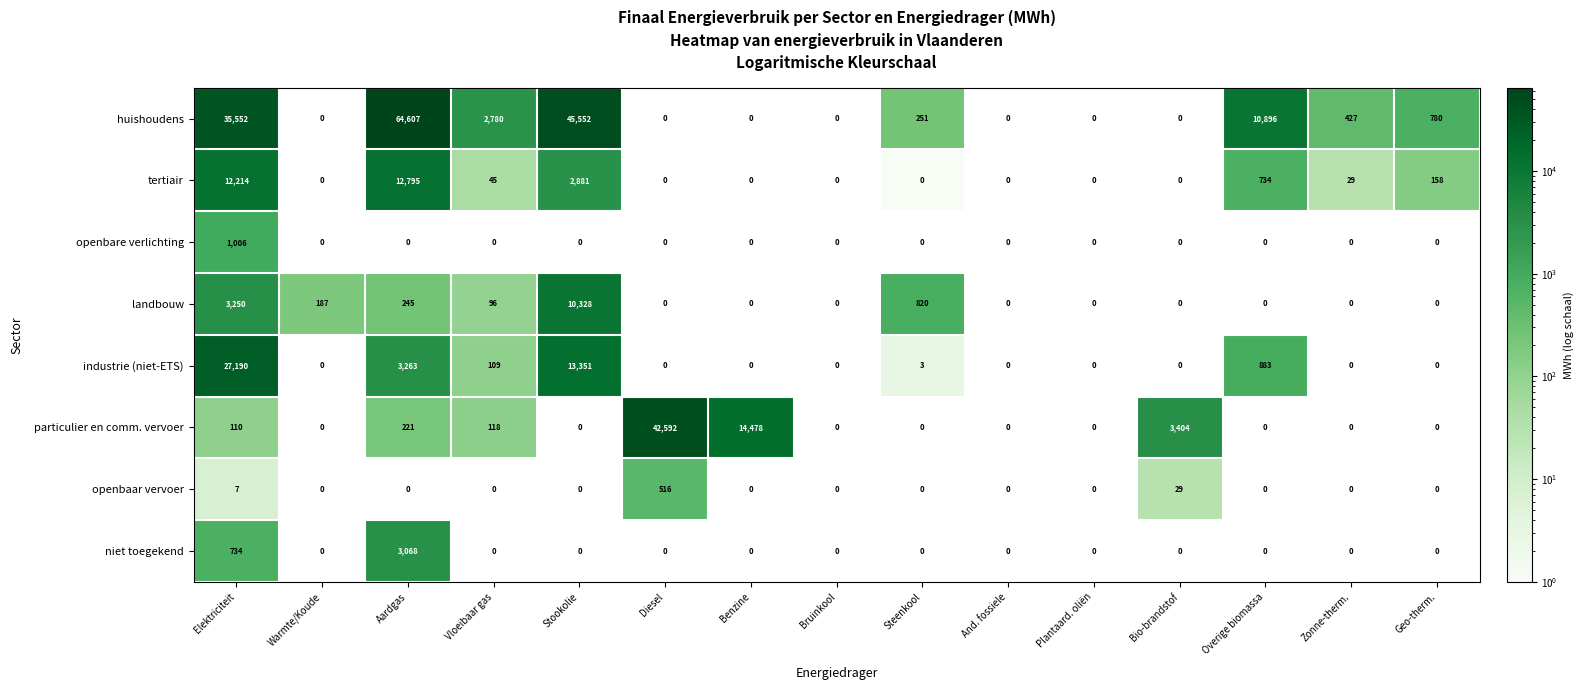

True or false: landbouw has a value of 10328 at Stookolie.

True